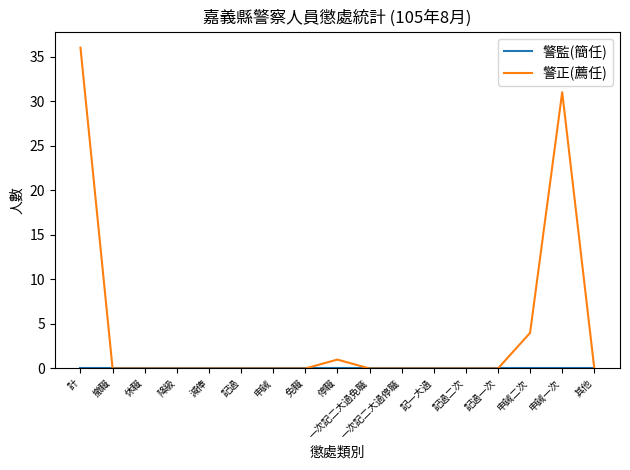

What is the highest value of the 警正(薦任) series?

36